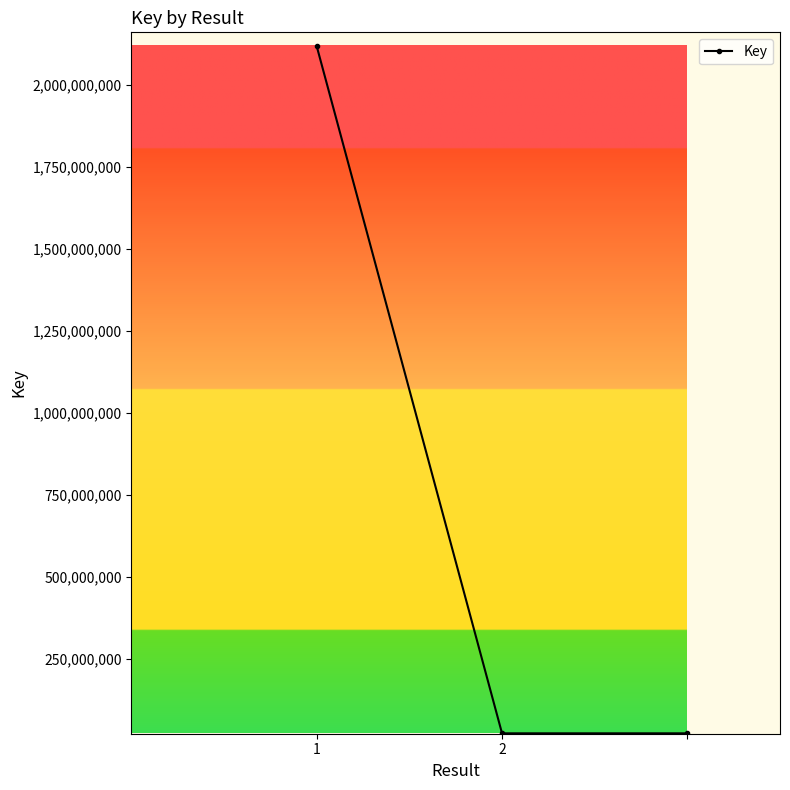

What is the value of the 3rd point from the left?

23826382